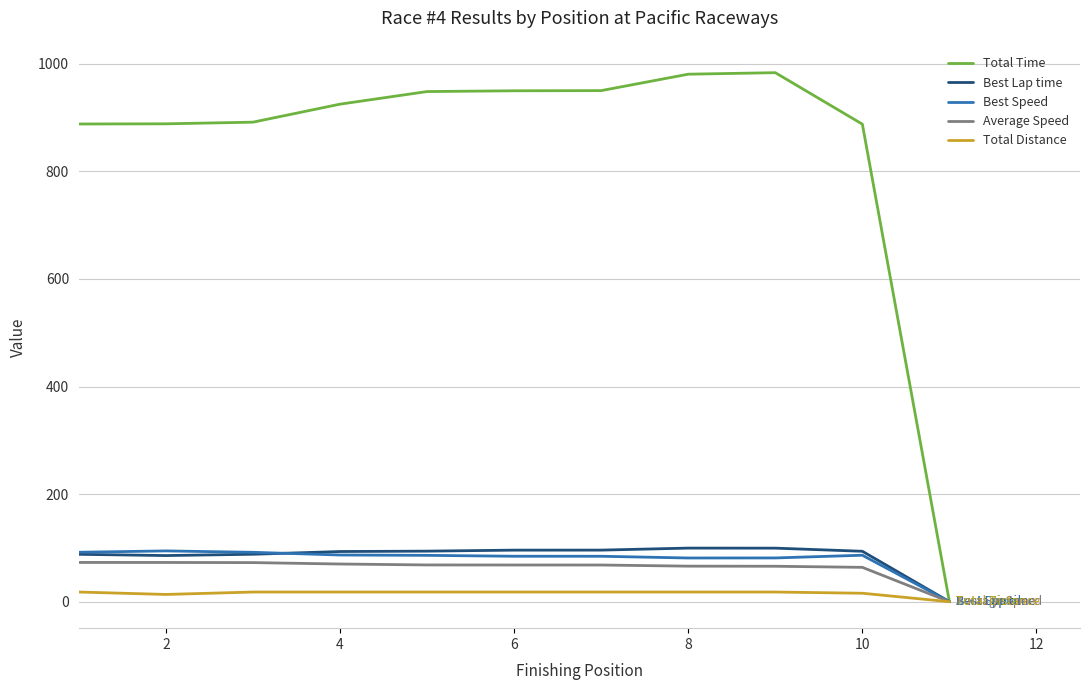

Which series has the largest range (max minus min)?

Total Time